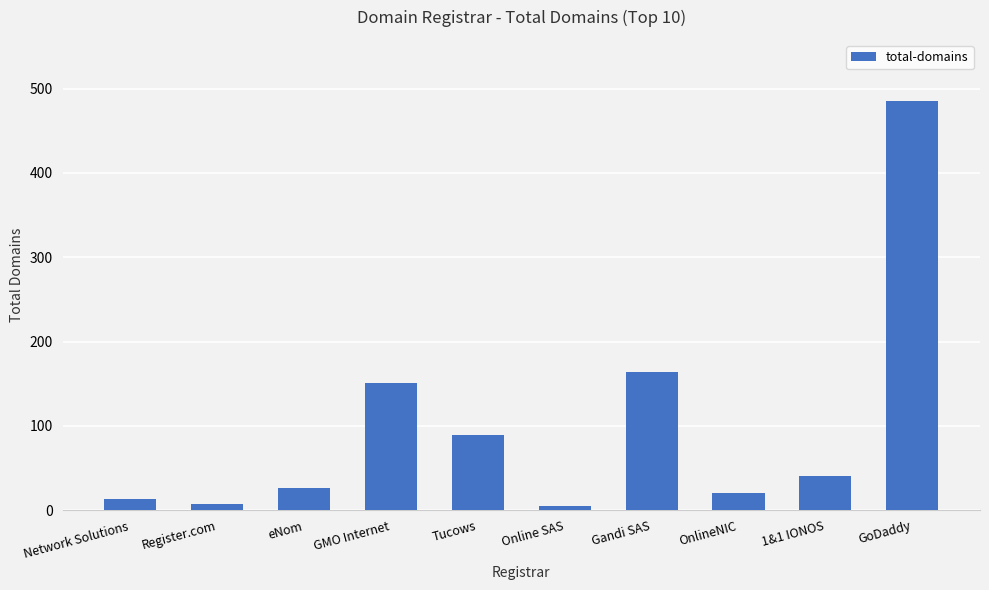

Reading left to right, extract all data points from this chart.

Network Solutions=13	Register.com=8	eNom=27	GMO Internet=151	Tucows=89	Online SAS=5	Gandi SAS=164	OnlineNIC=21	1&1 IONOS=41	GoDaddy=485